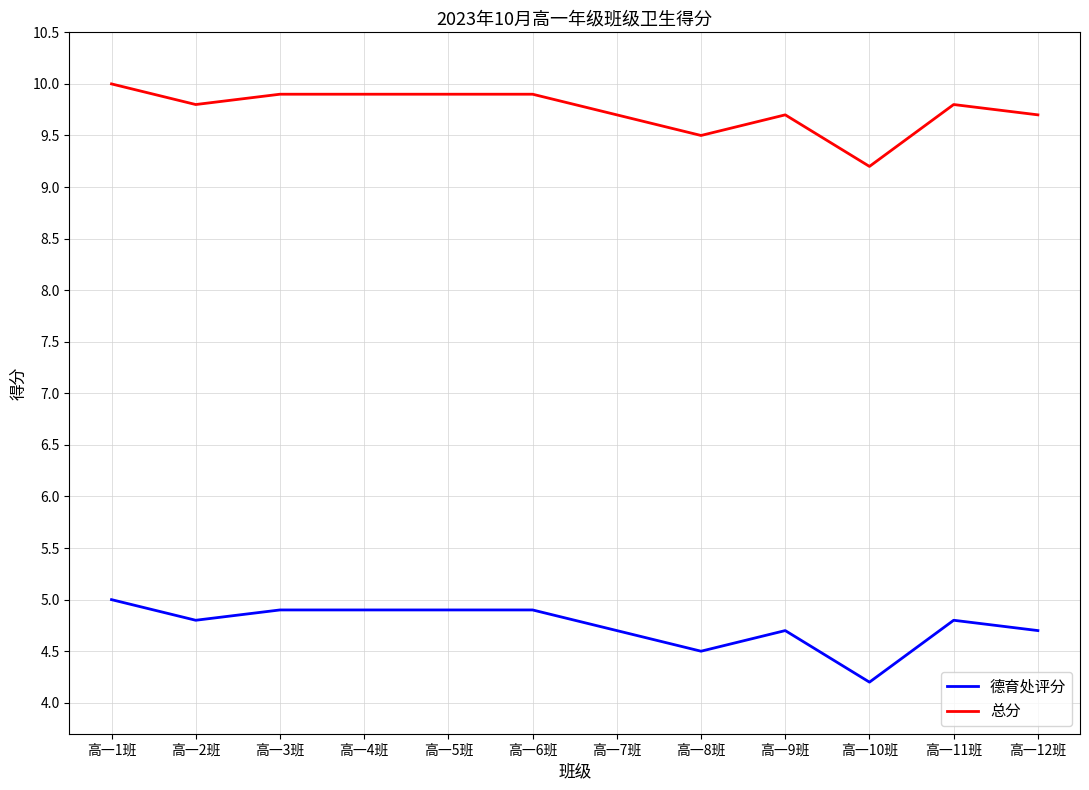

What is the highest value of the 总分 series?

10.0